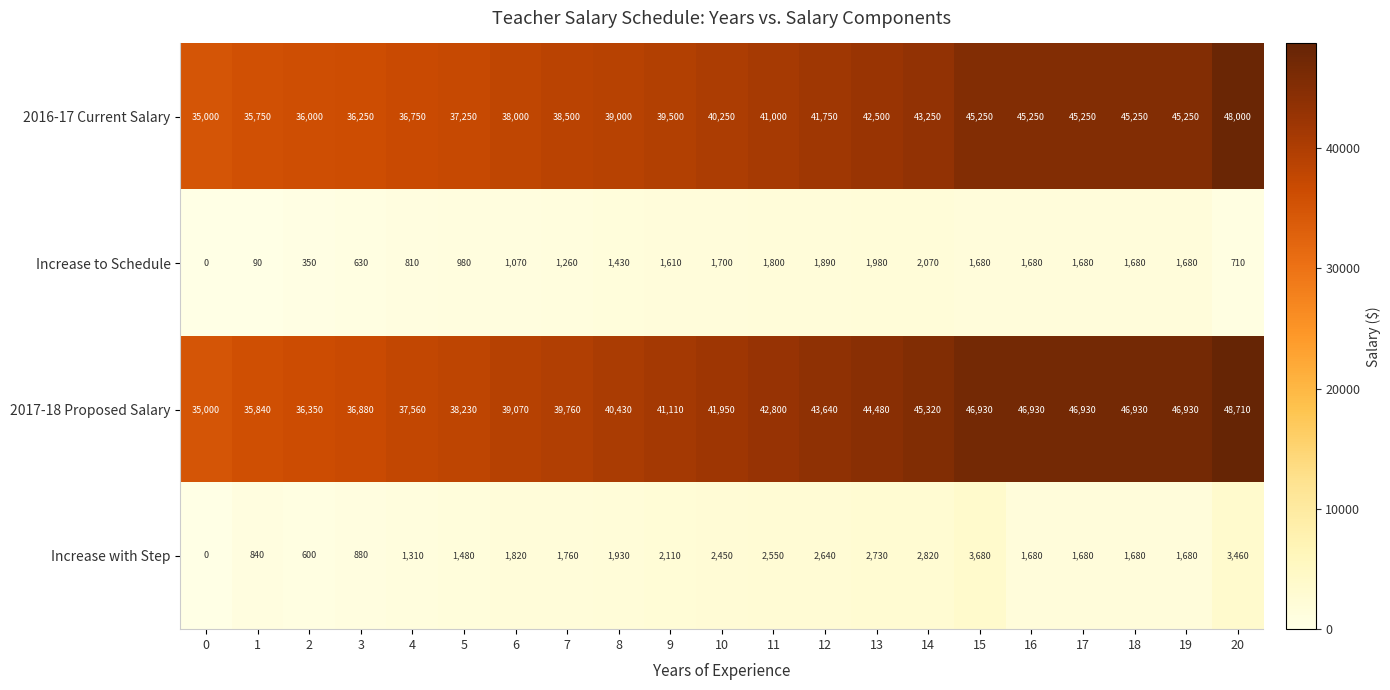

What is the difference between the highest and lowest values at 4?

36750